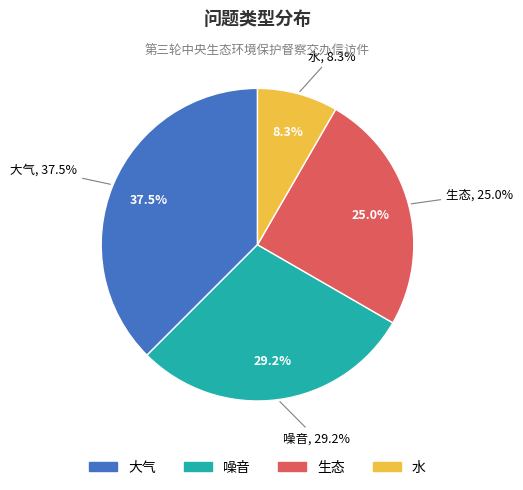

Rank the categories by value from highest to lowest.

大气, 噪音, 生态, 水